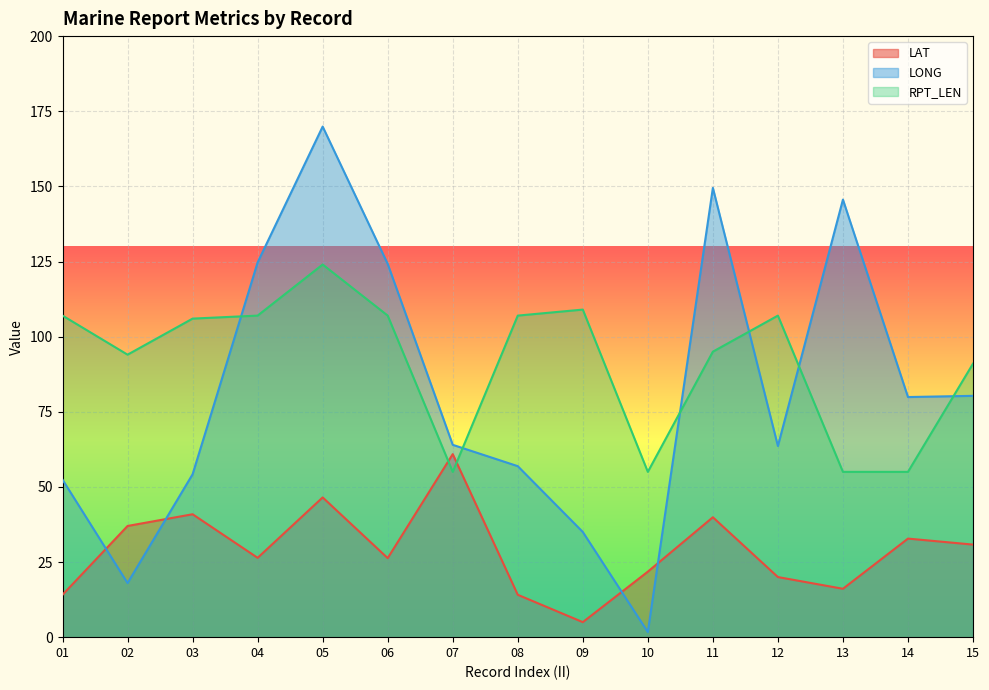

What is the difference between the maximum and minimum values in the RPT_LEN series?

69.0